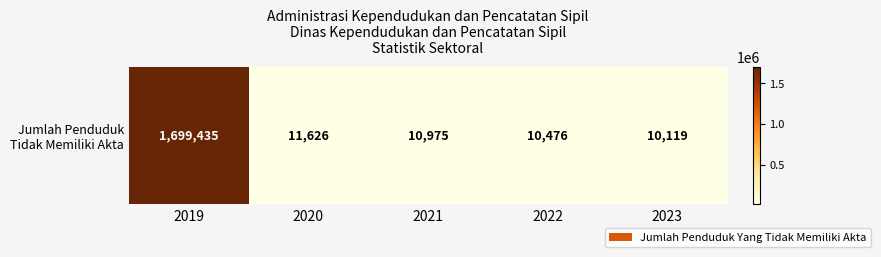

List the labels in order of value, smallest first.

2023, 2022, 2021, 2020, 2019